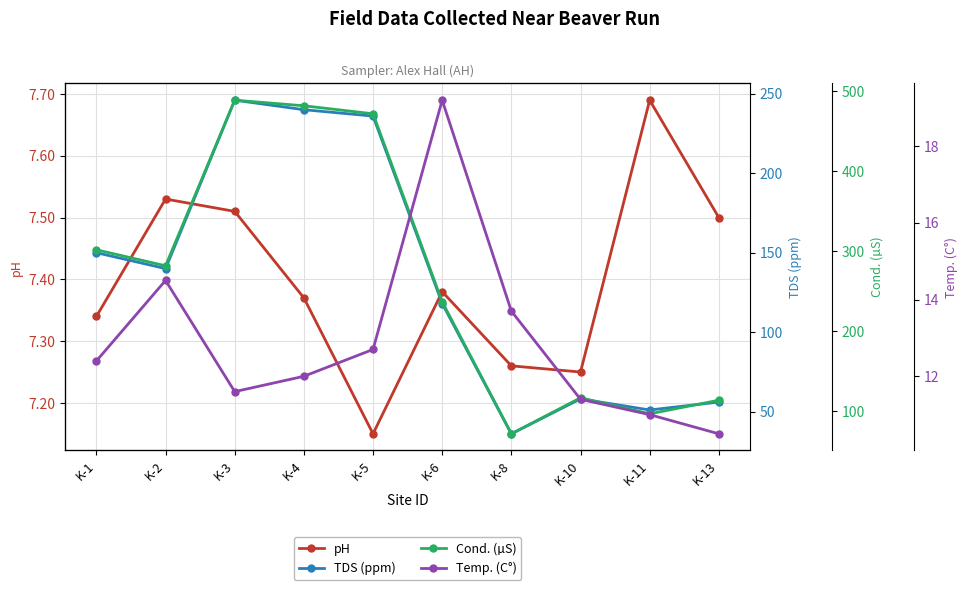

Rank the series at K-11 from highest to lowest value.

Cond. (µS), TDS (ppm), Temp. (C°), pH